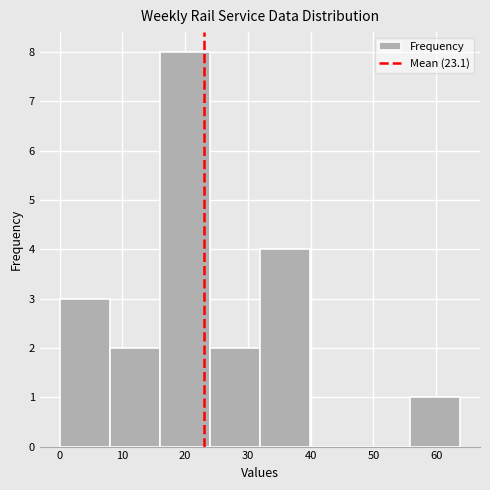

Reading left to right, transcribe this chart: for each bar, give the range it covers on the x-axis and its height. Neither the bar edges nor the heights are printed on the chart, so give them approximately, as read against the axes.

0 to 8: 3
8 to 16: 2
16 to 24: 8
24 to 32: 2
32 to 40: 4
40 to 48: 0
48 to 56: 0
56 to 64: 1